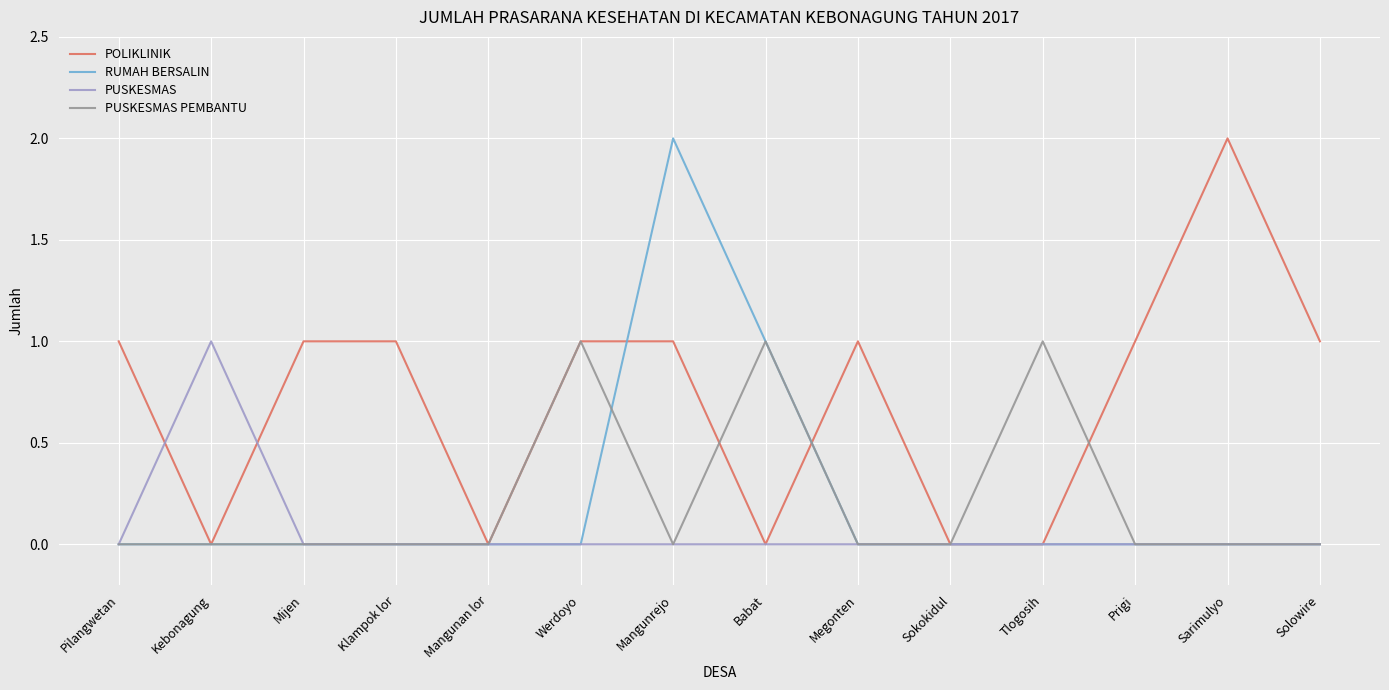

What are all the series names shown in the legend?

POLIKLINIK, RUMAH BERSALIN, PUSKESMAS, PUSKESMAS PEMBANTU